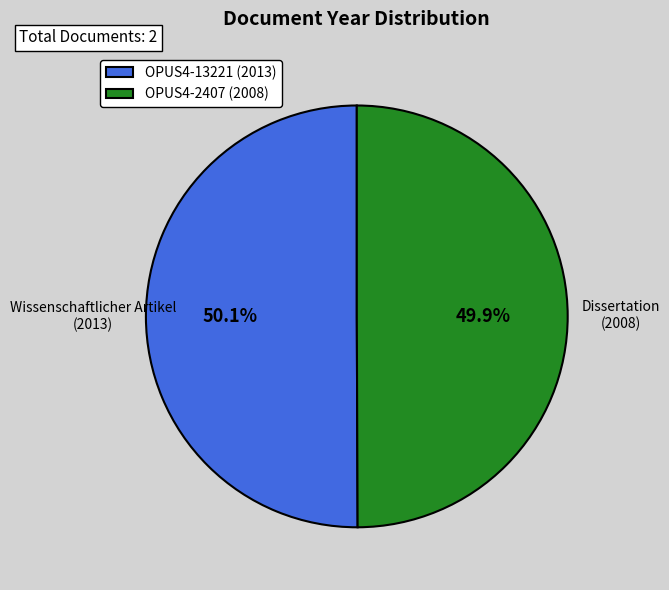

Approximately how many times larger is the value at OPUS4-13221 (2013) compared to OPUS4-2407 (2008)?

1.0